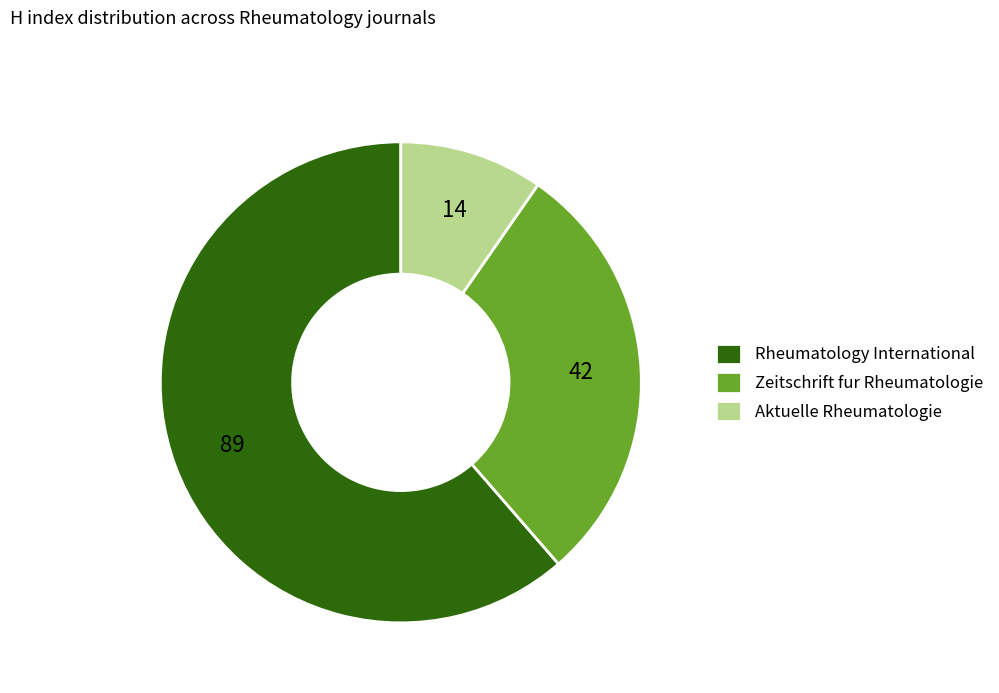

Does Aktuelle Rheumatologie represent more than half of the total?

No